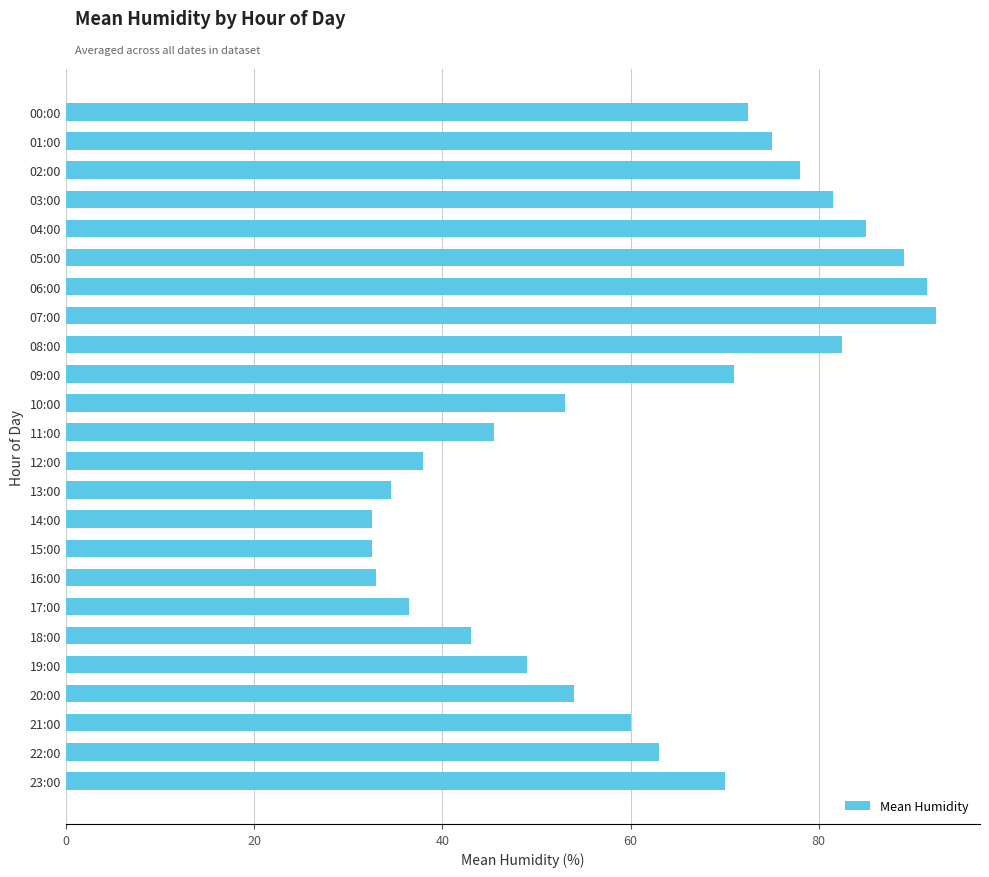

What is the sum of the values at 16:00 and 05:00?

122.0